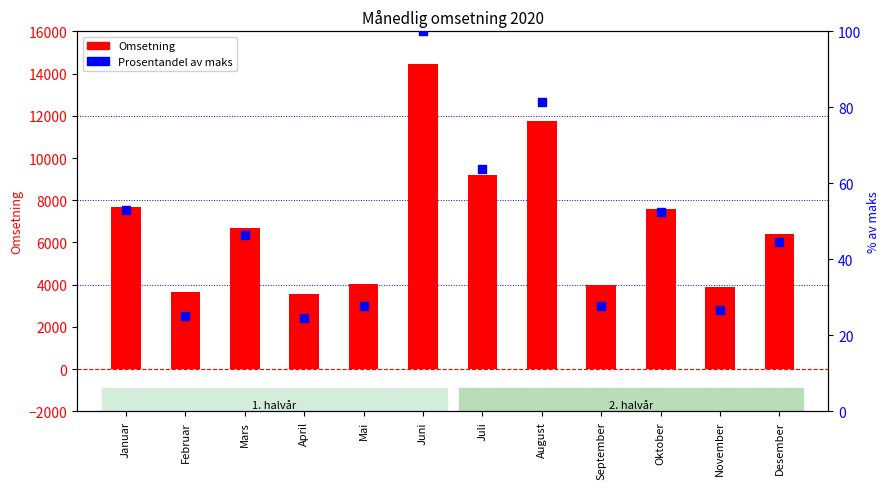

At which category is the sum across all series the highest?

Juni